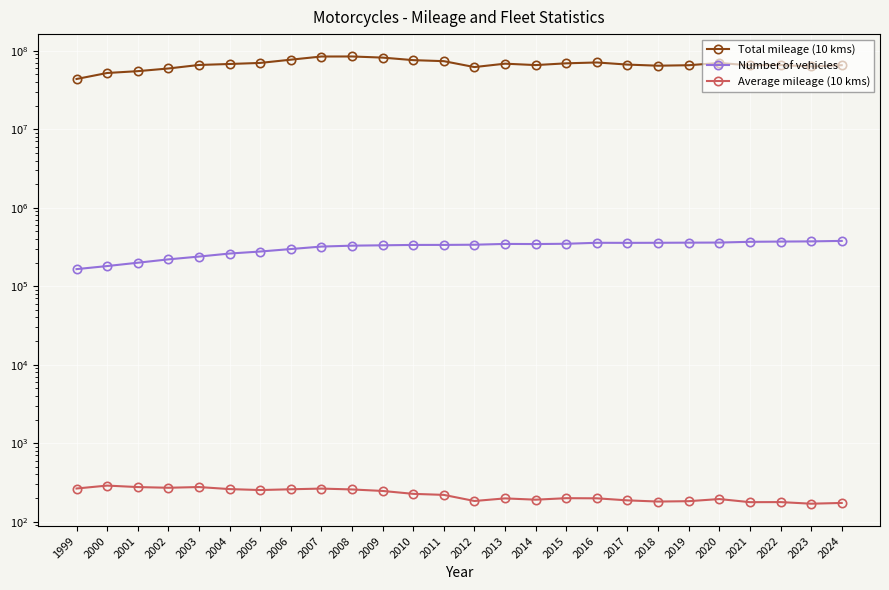

What are all the series names shown in the legend?

Total mileage (10 kms), Number of vehicles, Average mileage (10 kms)